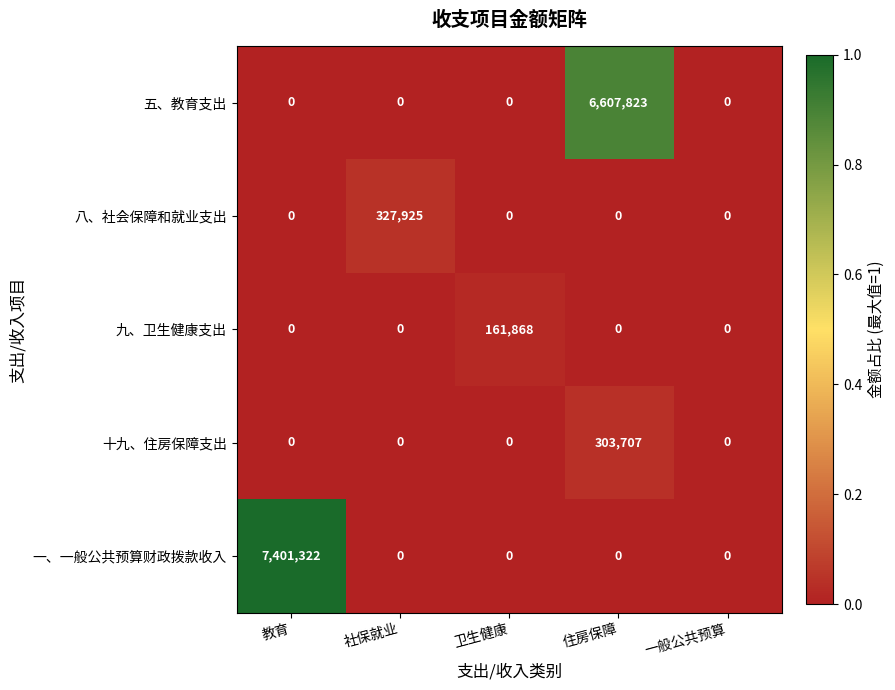

Which category has the highest value across all series?

教育